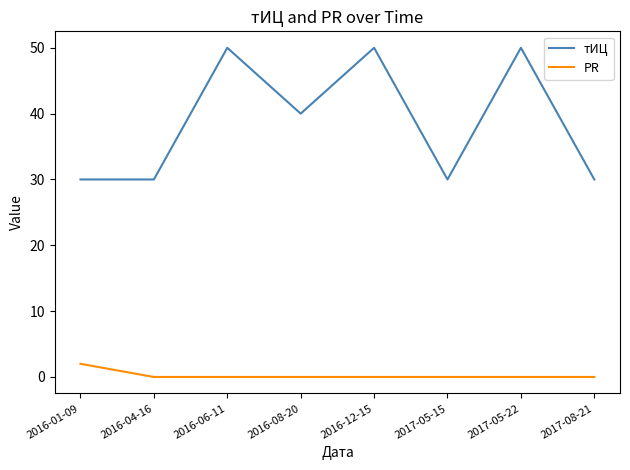

Which series has the widest spread of values?

тИЦ